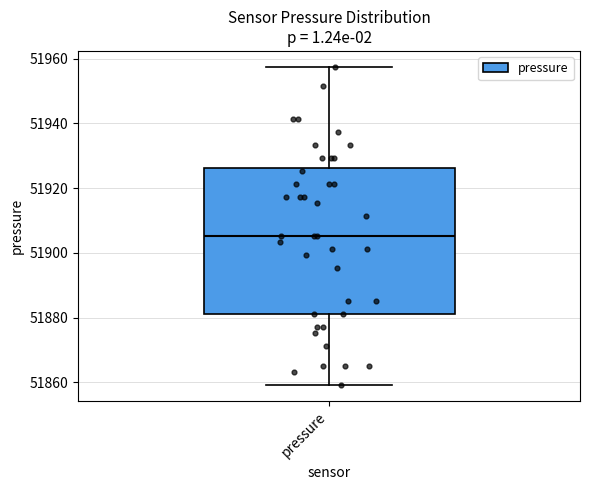

Read this box plot against the y-axis: the position of the median line, the range covered by the box, and the ends of both whiskers. The values are not printed on the chart, so give them approximately, as read against the axis.

median 51906, box 51882 to 51926, whiskers 51860 to 51958